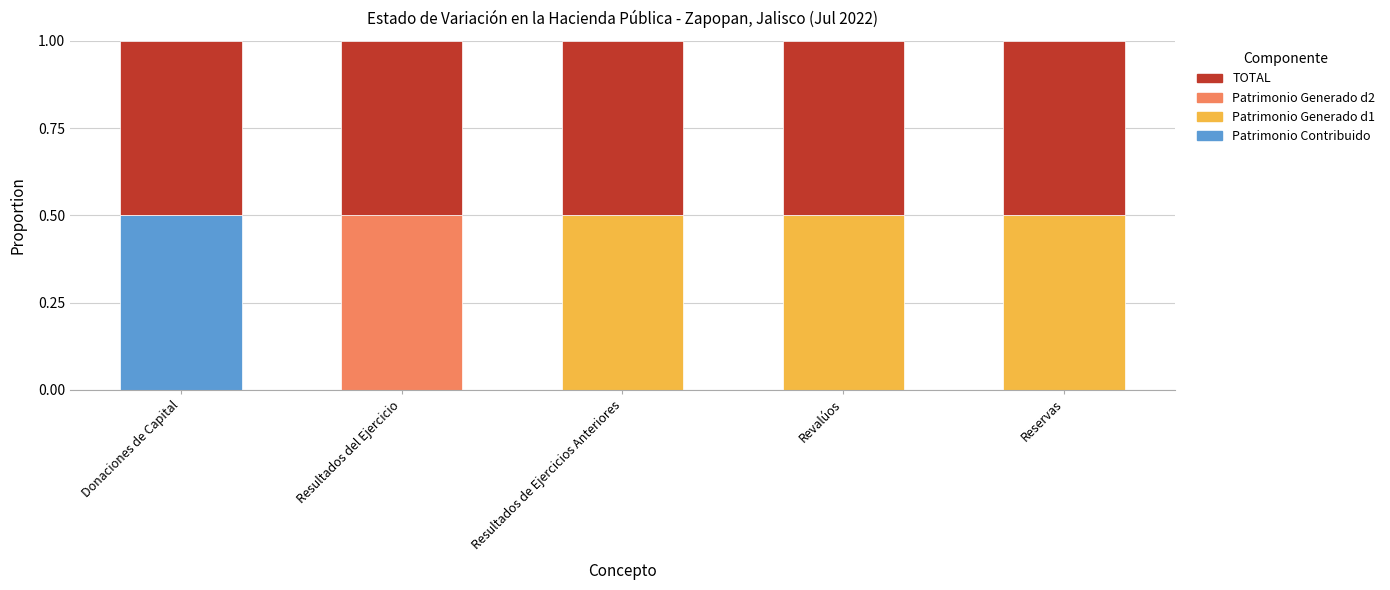

What is the total value across all series at Resultados de Ejercicios Anteriores?

1.0